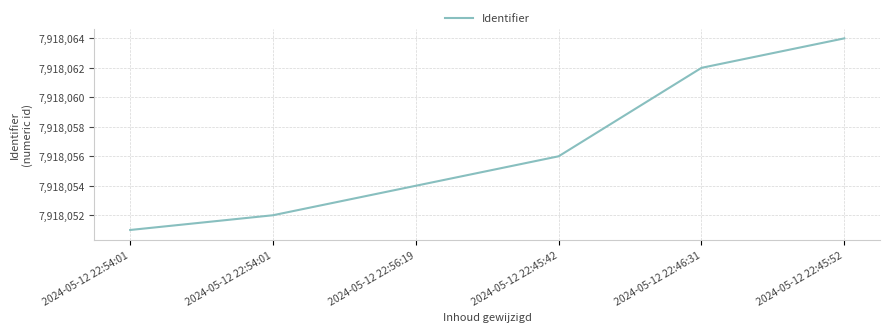

Between 2024-05-12 22:54:01 and 2024-05-12 22:45:42, which is larger?

2024-05-12 22:45:42